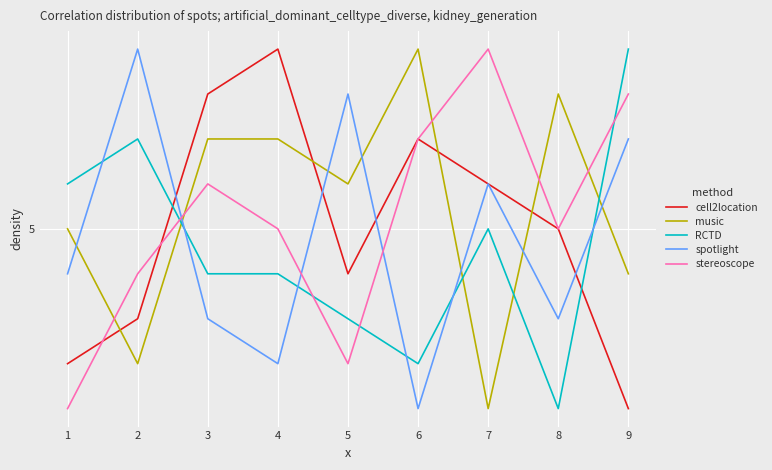

What are all the series names shown in the legend?

cell2location, music, RCTD, spotlight, stereoscope